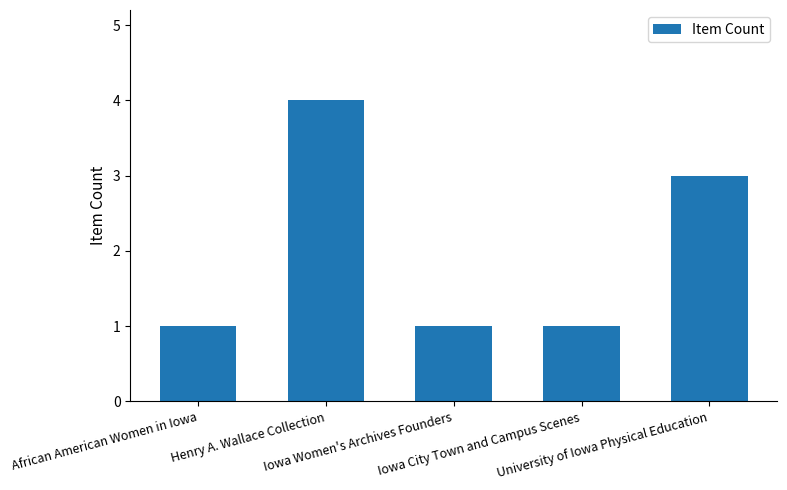

What is the label of the 4th bar from the left?

Iowa City Town and Campus Scenes